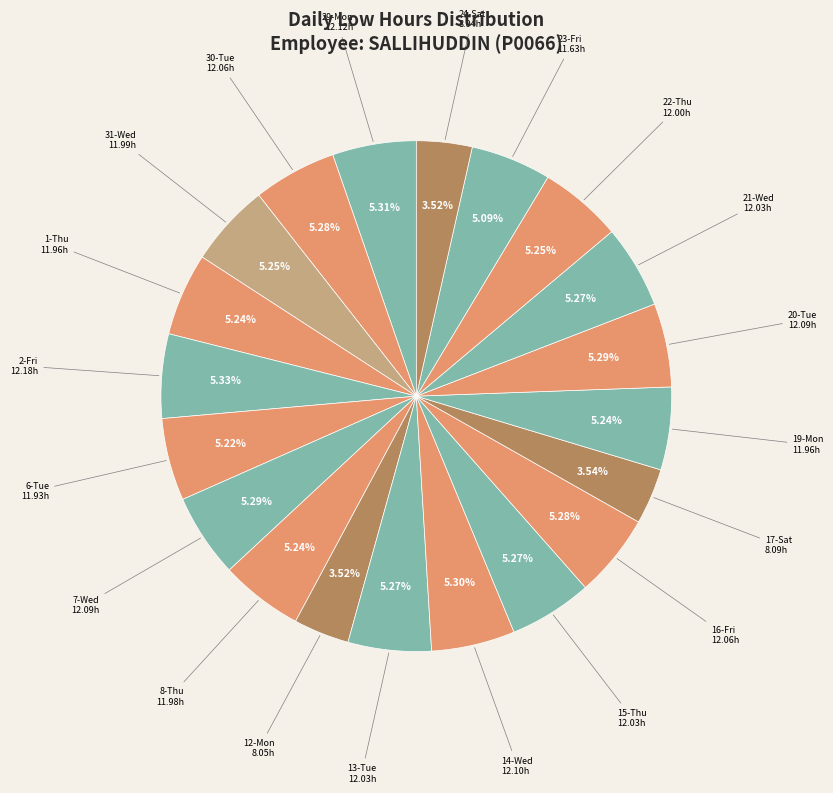

Does any single category account for the majority?

No